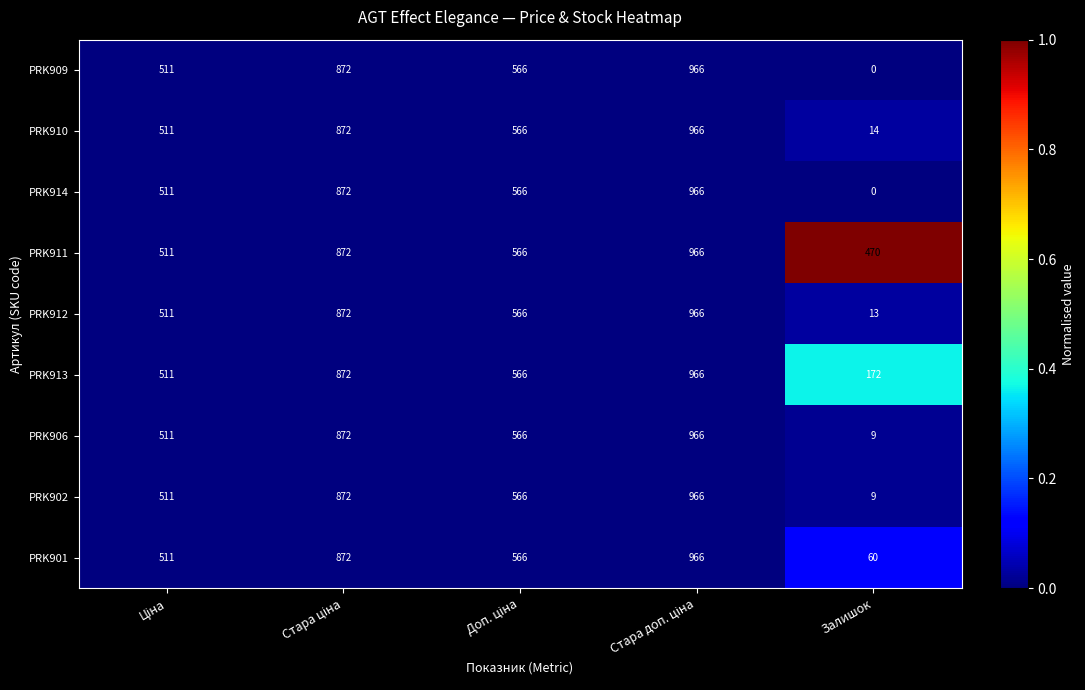

True or false: PRK910 has a value of 9 at Залишок.

False